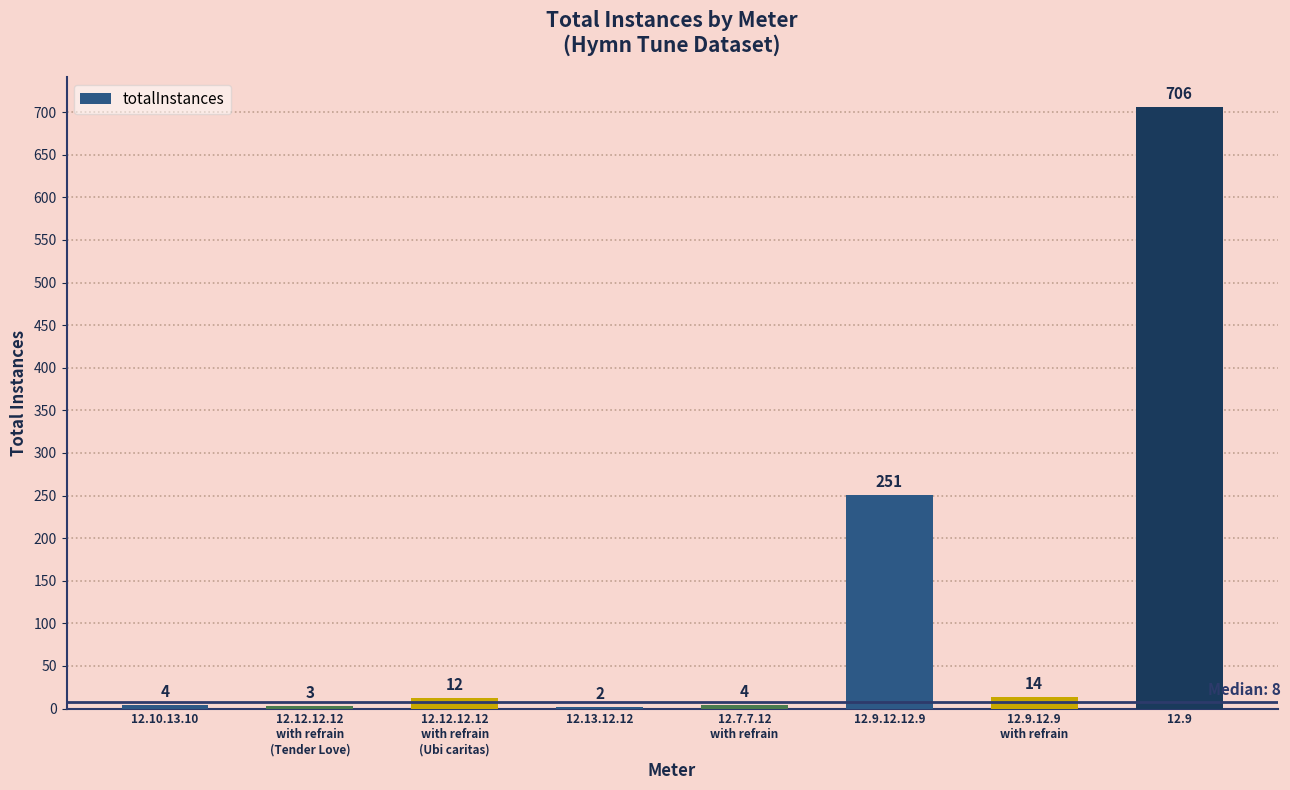

What is the greatest value displayed?

706